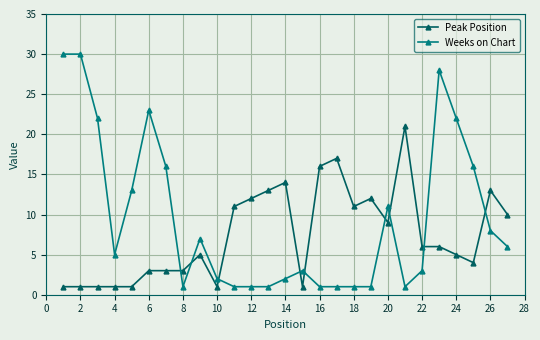

True or false: Peak Position has more than 0 interior local peaks.

True